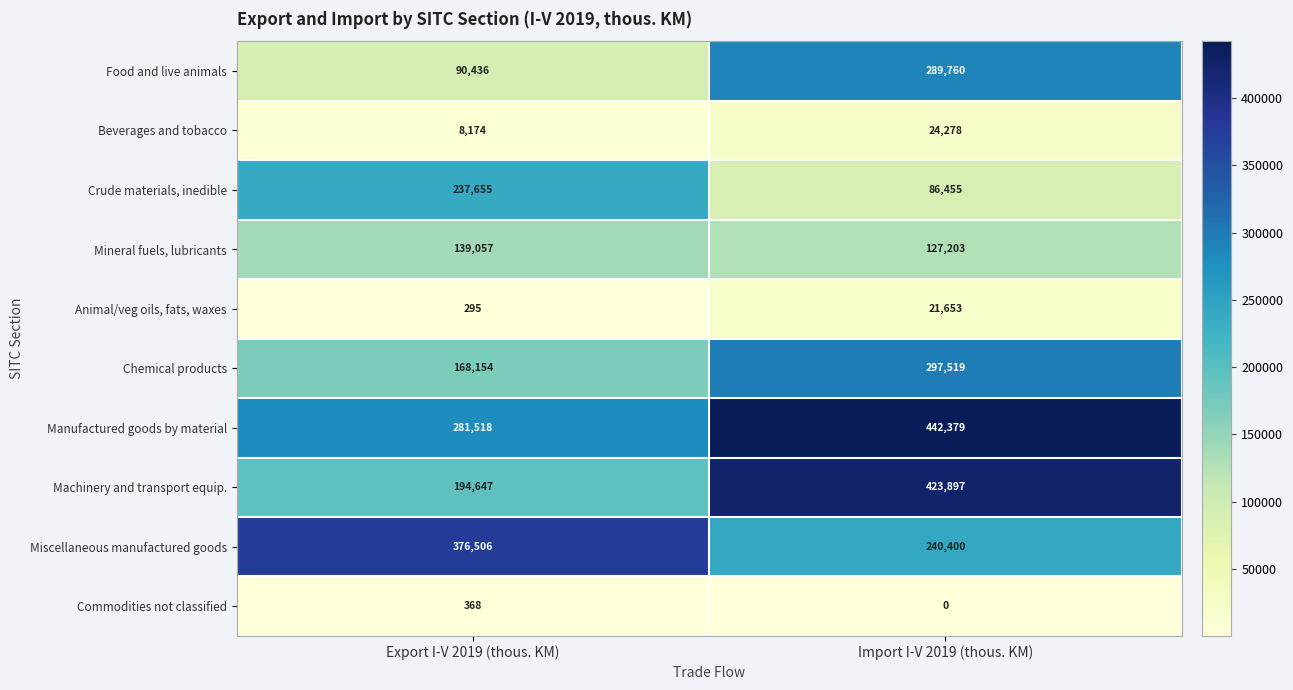

Which category has the lowest value across all series?

Import I-V 2019 (thous. KM)